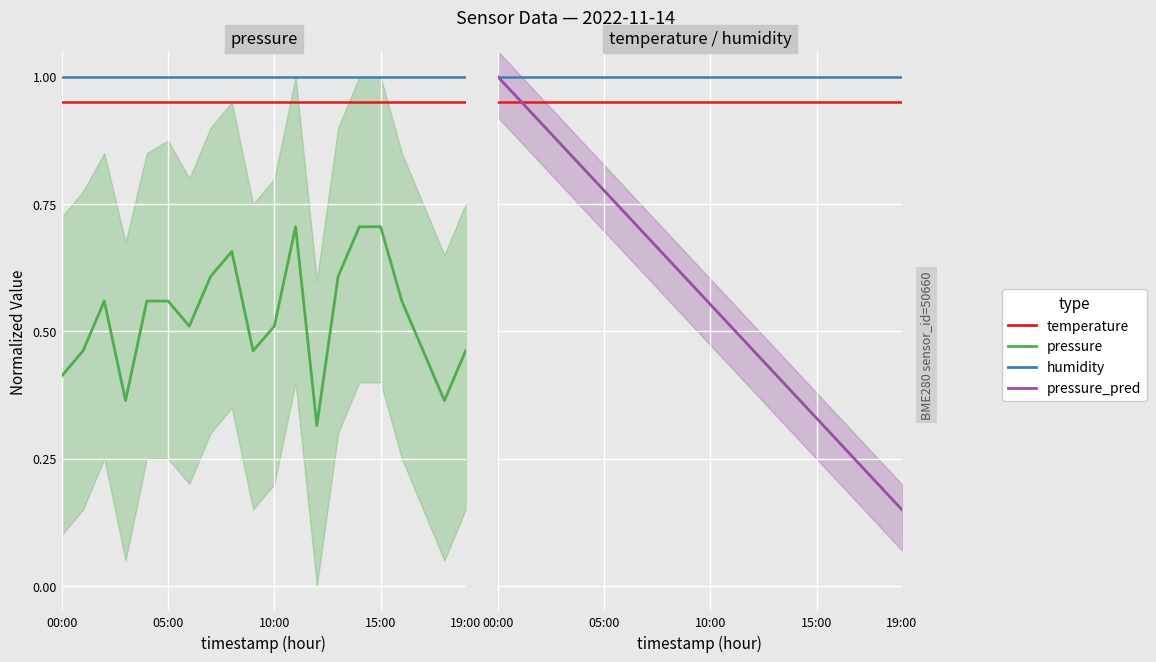

What is the label of the 6th point from the right?

14